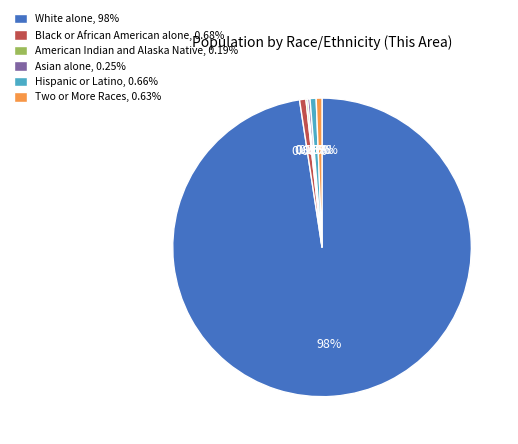

To the nearest percent, what is the average slice percentage?

17%